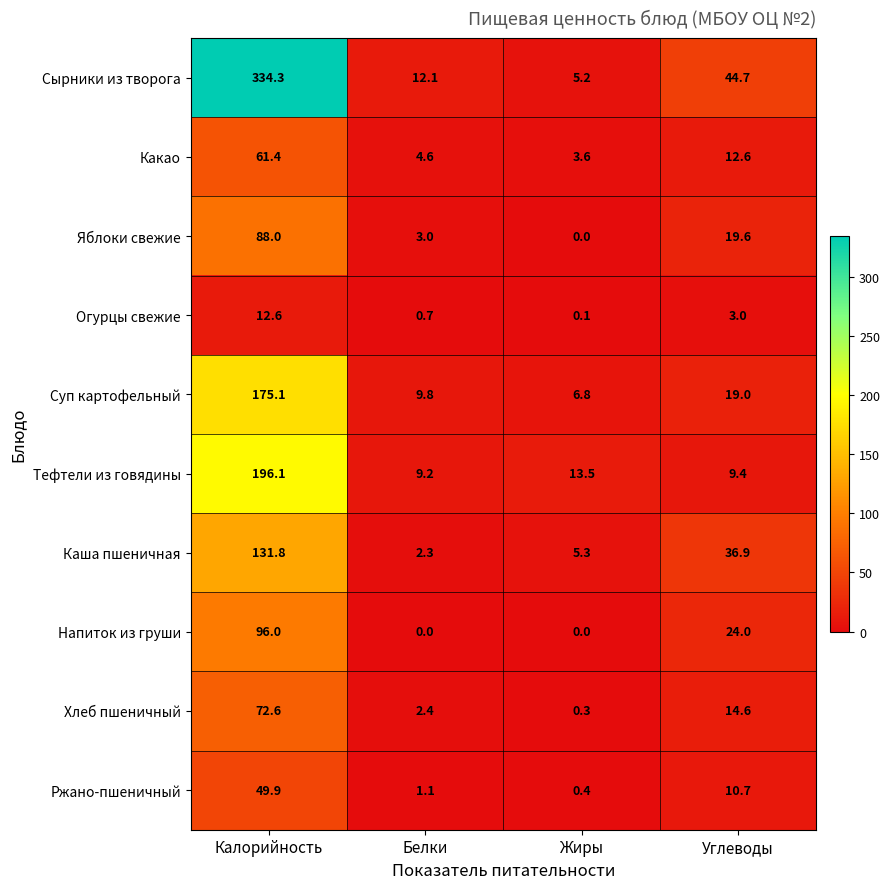

What is the difference between the maximum and minimum values in the Суп картофельный series?

168.3